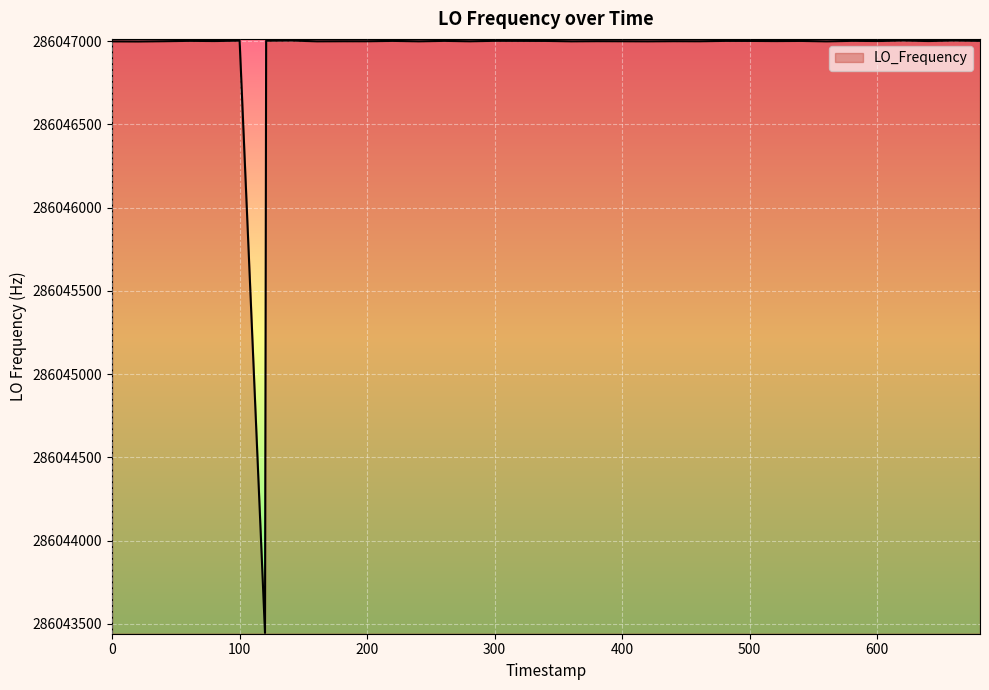

What is the difference between the maximum and minimum values?

3559.6